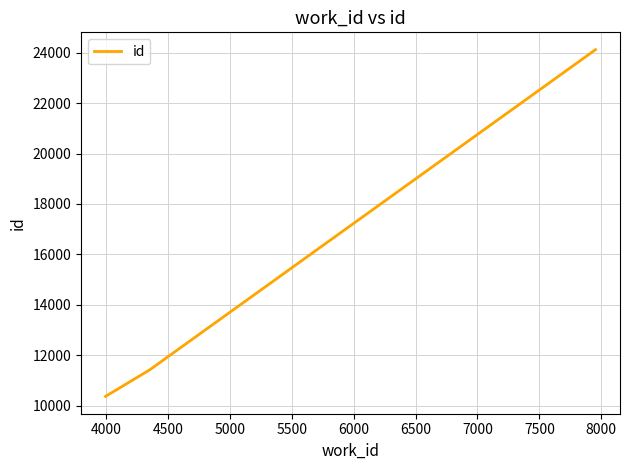

What is the difference between the maximum and second lowest values?

12703